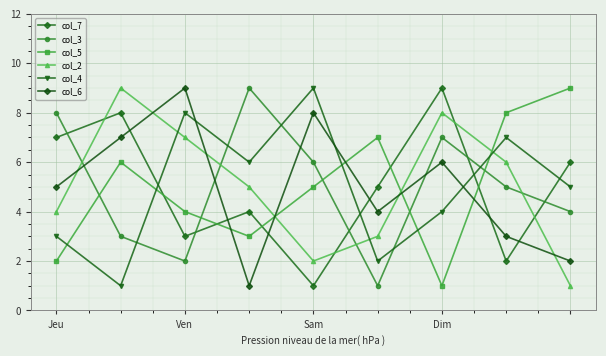

How many lines are shown in the chart?

6